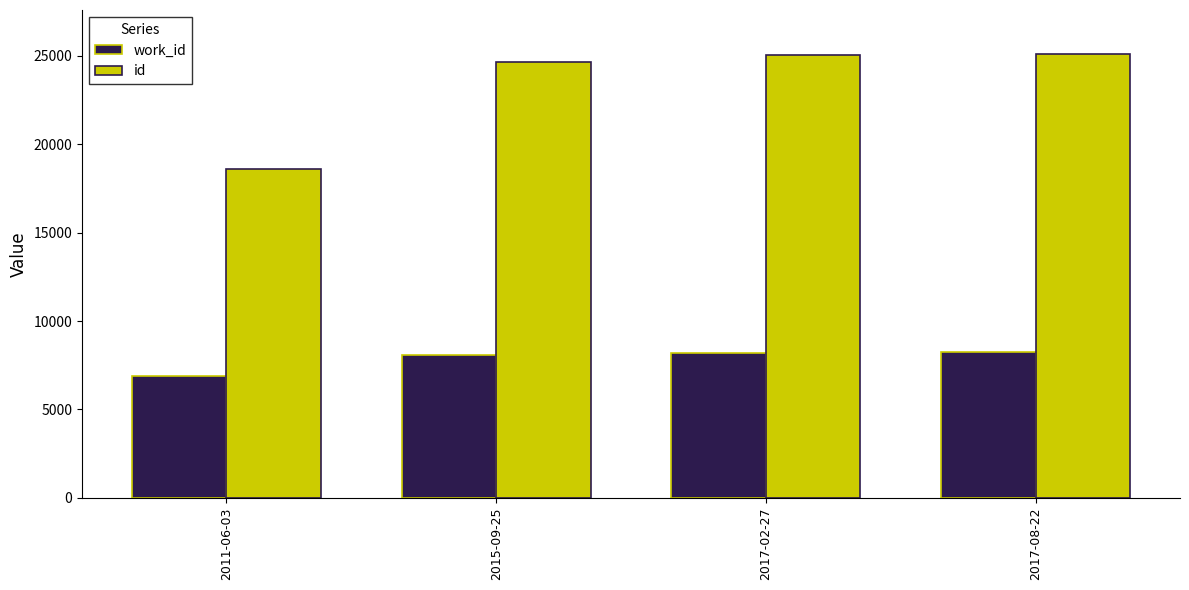

What is the difference between the highest and lowest values at 2017-02-27?

16829